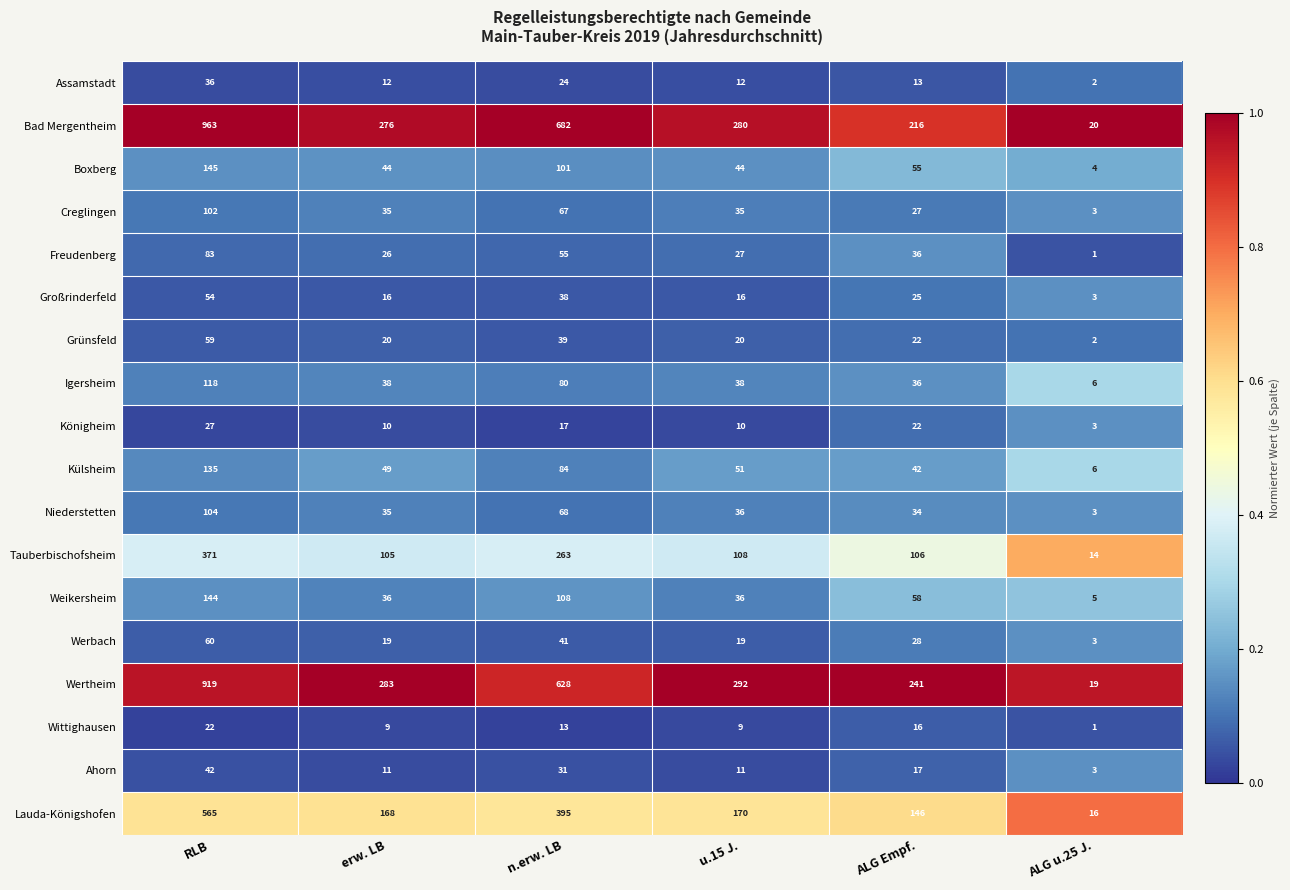

Rank the series by their maximum value, from lowest to highest.

Wittighausen, Königheim, Assamstadt, Ahorn, Großrinderfeld, Grünsfeld, Werbach, Freudenberg, Creglingen, Niederstetten, Igersheim, Külsheim, Weikersheim, Boxberg, Tauberbischofsheim, Lauda-Königshofen, Wertheim, Bad Mergentheim